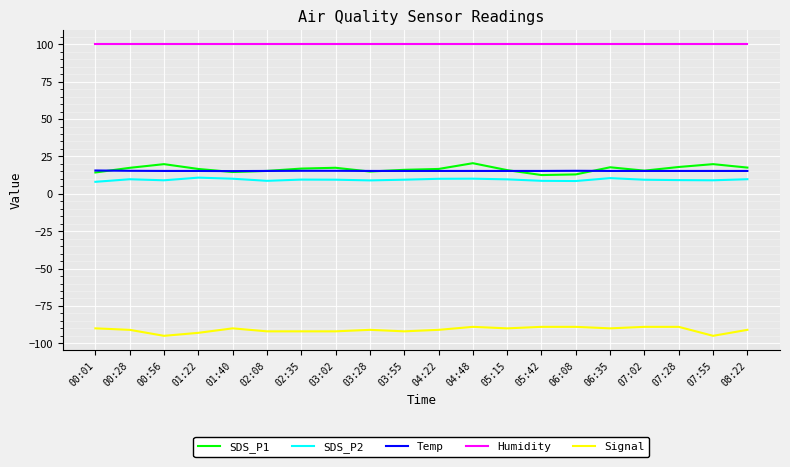

What is the difference between the second highest and minimum values in the Temp series?

0.2